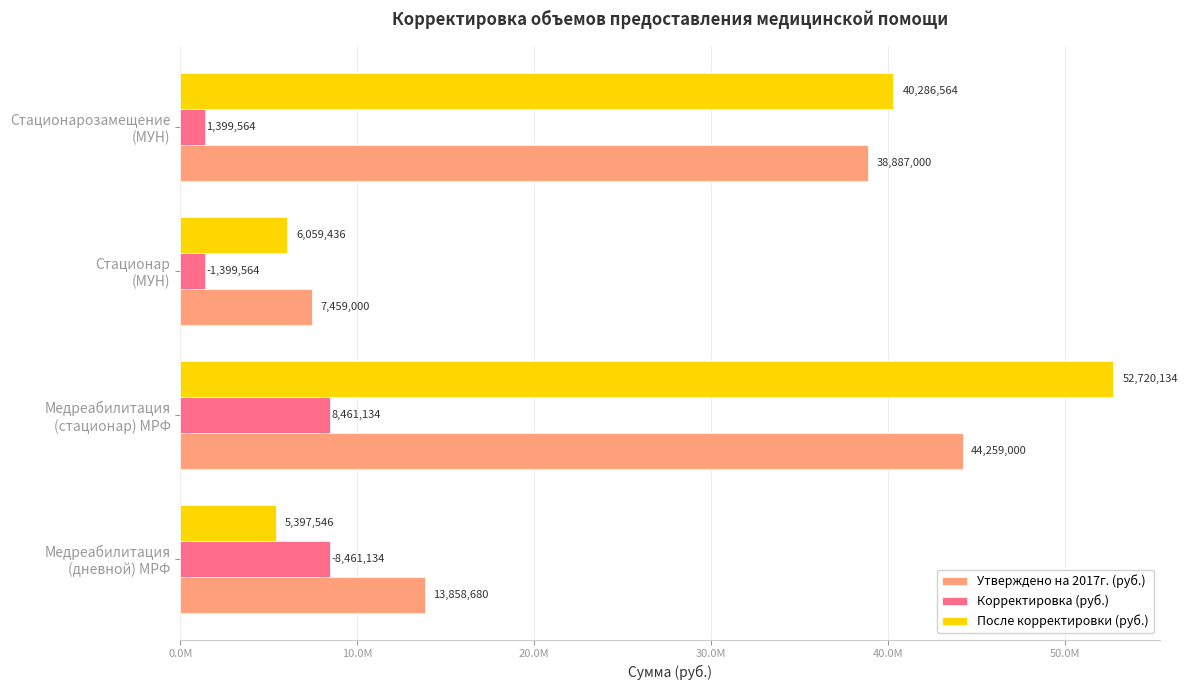

What are all the series names shown in the legend?

Утверждено на 2017г. (руб.), Корректировка (руб.), После корректировки (руб.)